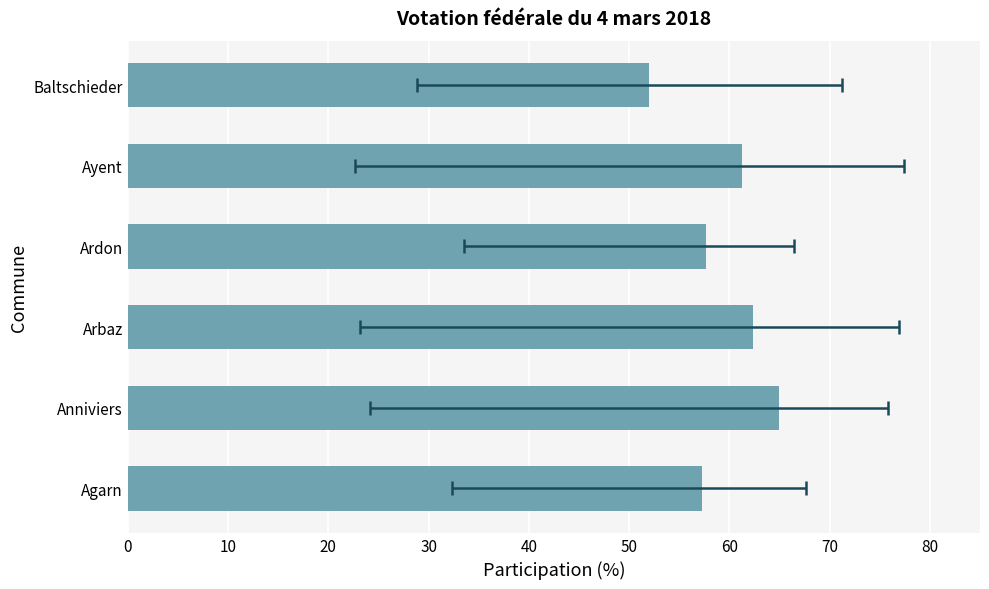

What is the difference between the second highest and second lowest values?

5.0